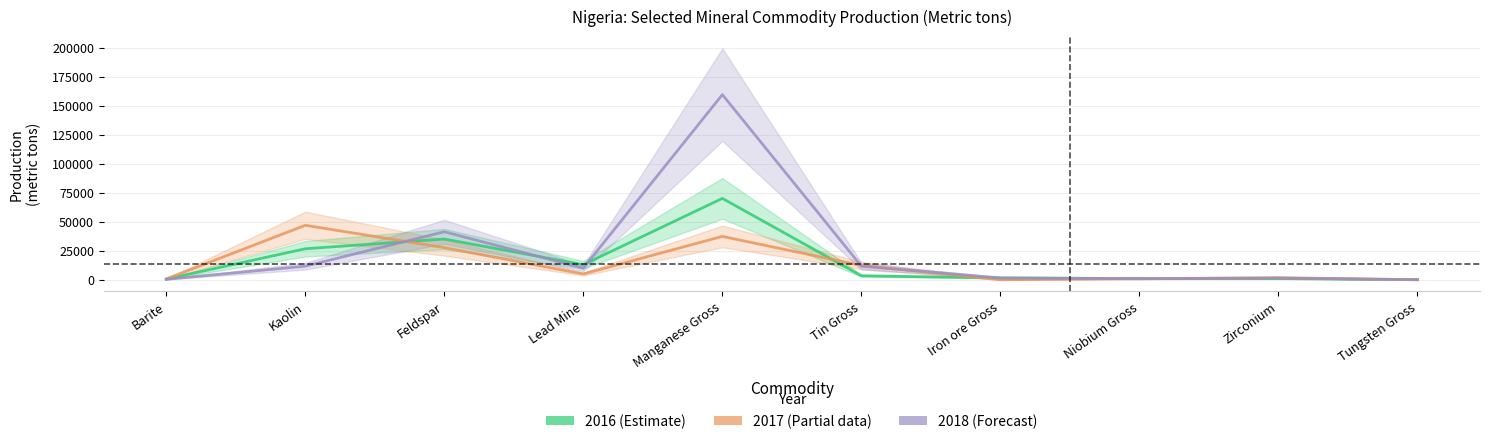

What is the sum of the 2016 values at Barite and Kaolin?

27247